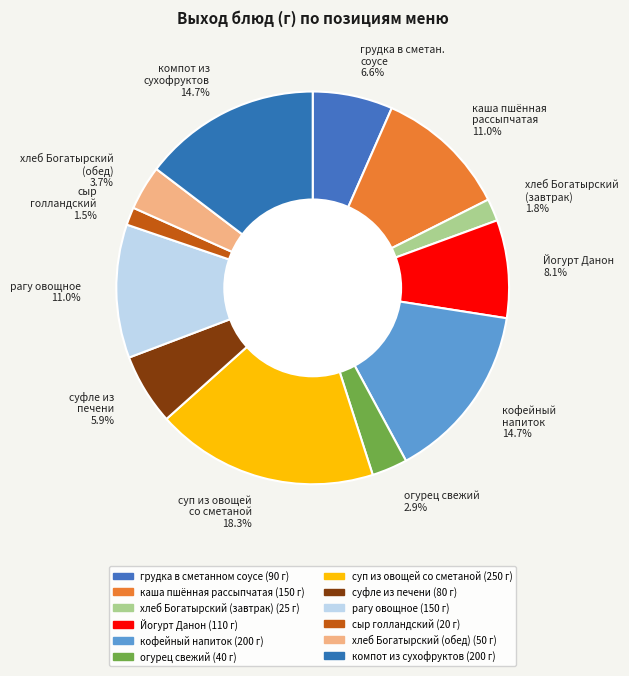

What is the ratio of the value at грудка в сметан. соусе 6.6% to the value at рагу овощное 11.0%?

0.6